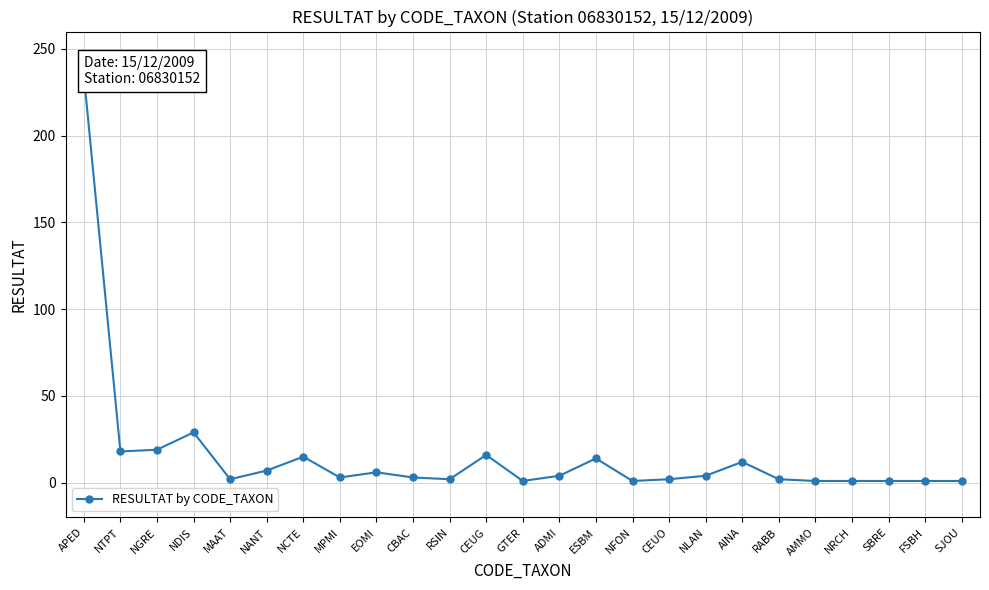

What is the sum of all values?

400